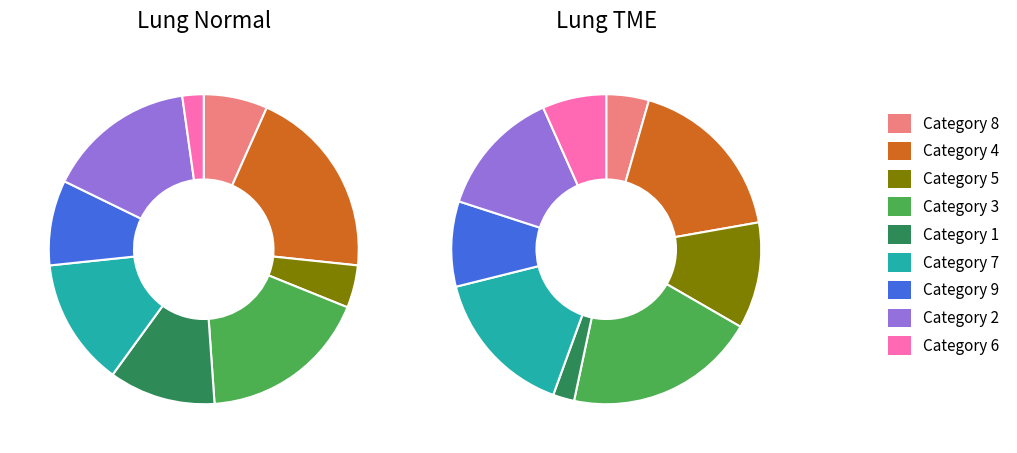

Which category has the smallest portion of the pie?

6